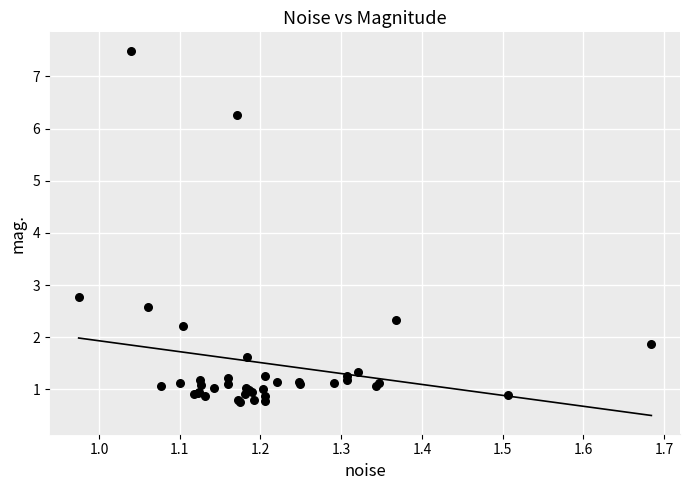

What Y value in the scatter plot is closest to 4?

2.8